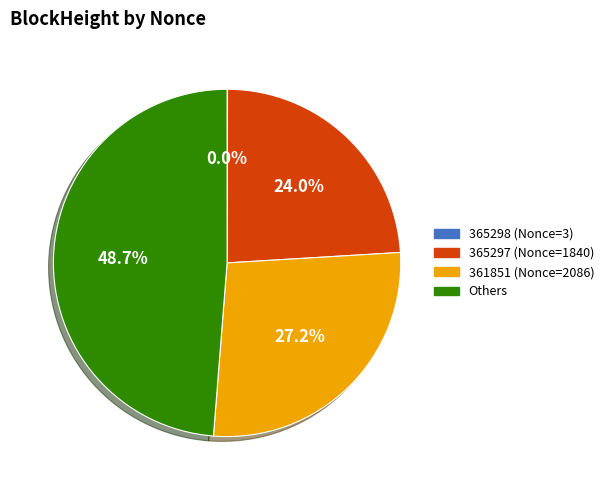

Which slice is the largest?

Others